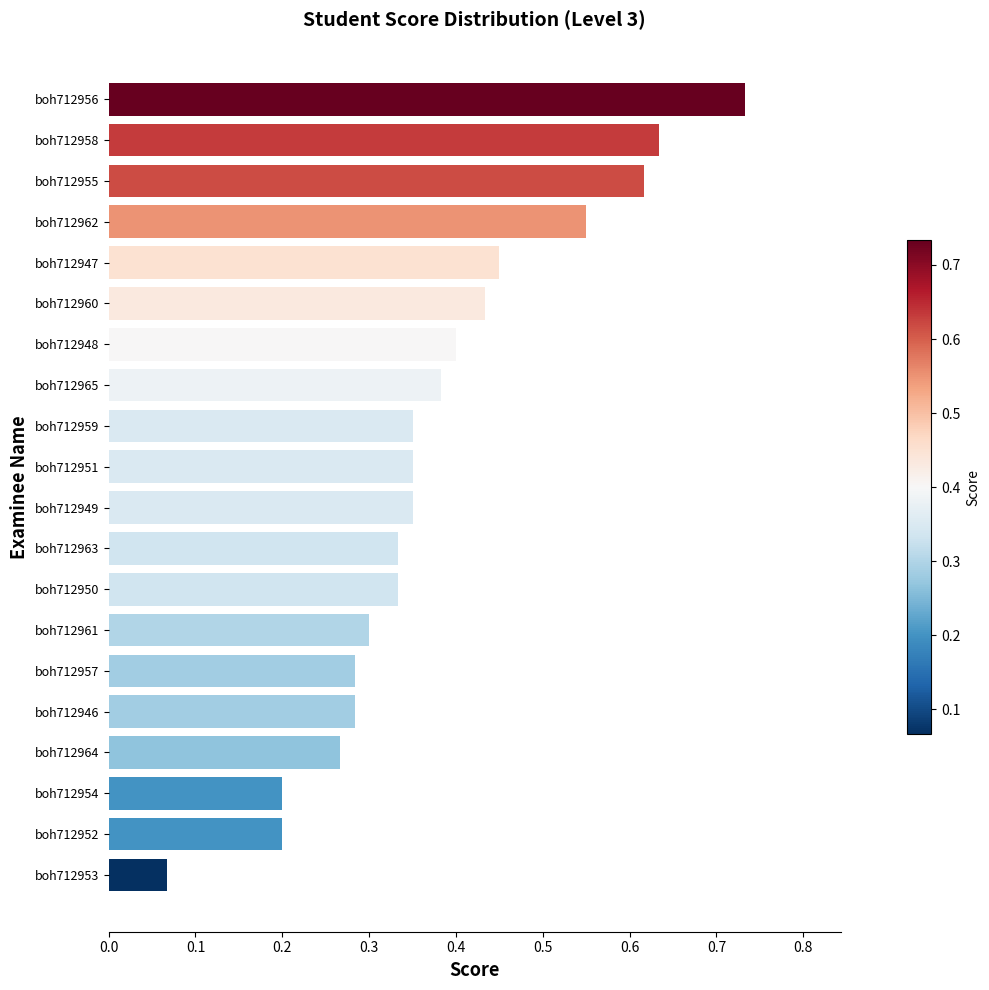

How many bars are there in total?

20